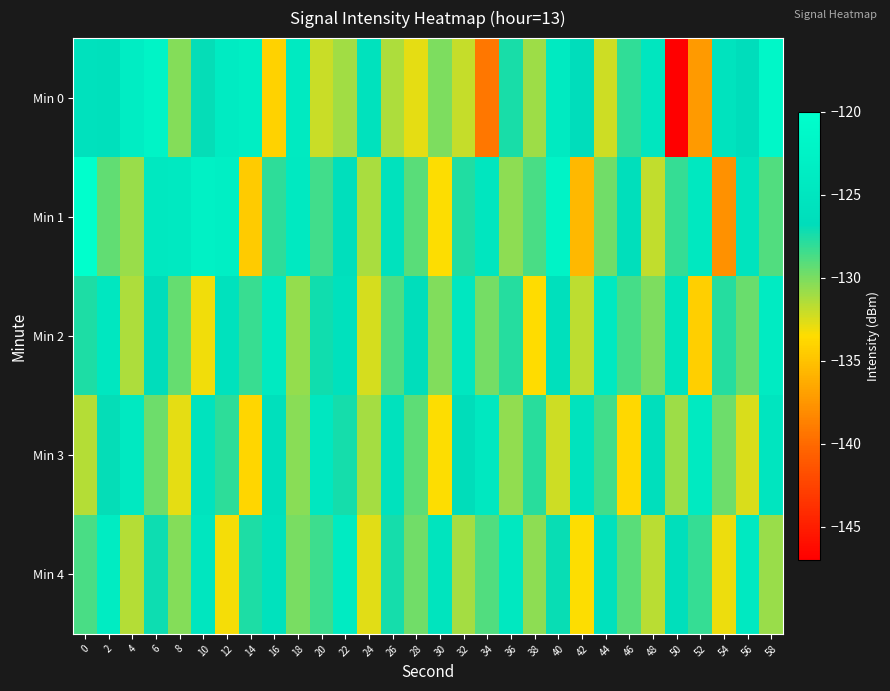

Which series has the widest spread of values?

Min 0